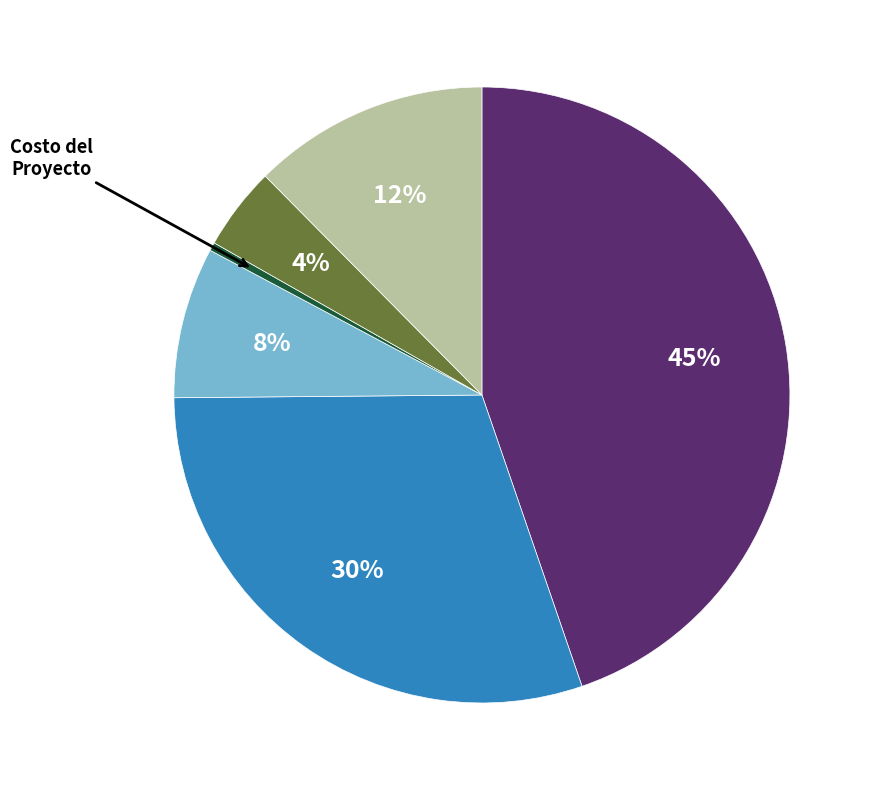

Is there any slice that represents more than half of the pie?

No